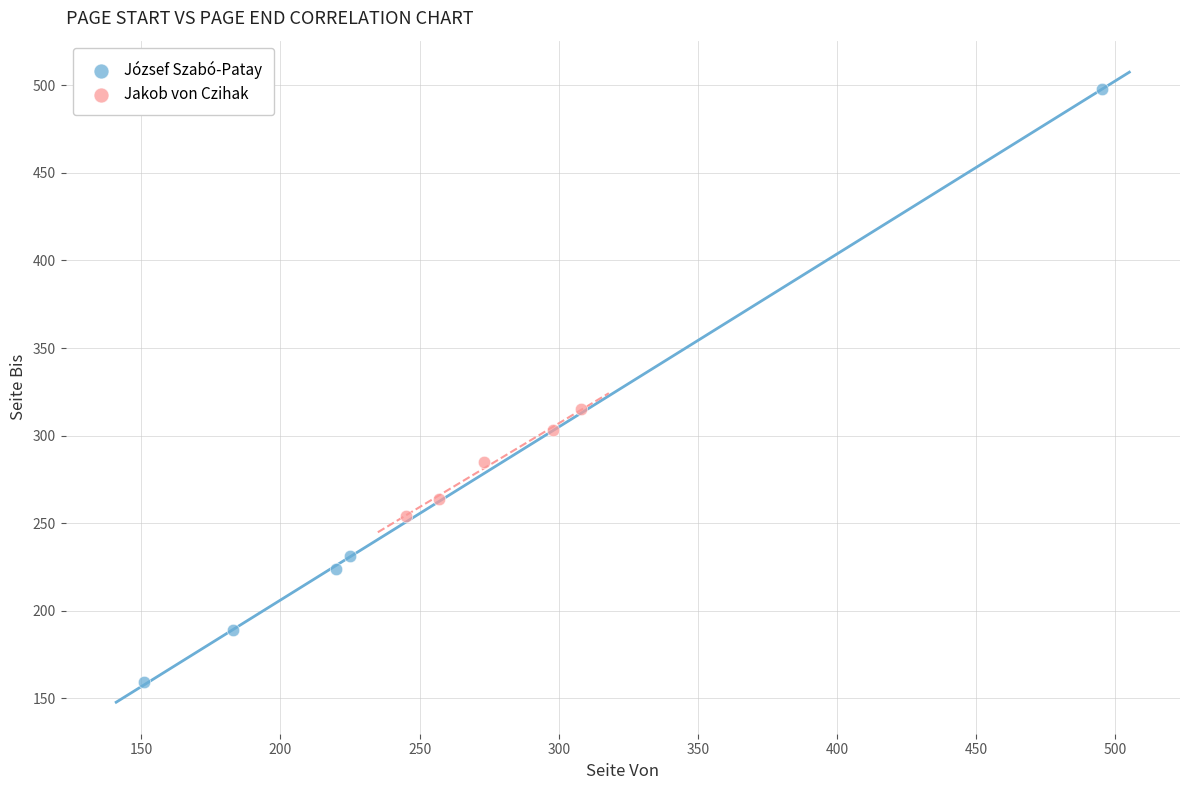

Which series reaches the minimum Y coordinate?

József Szabó-Patay